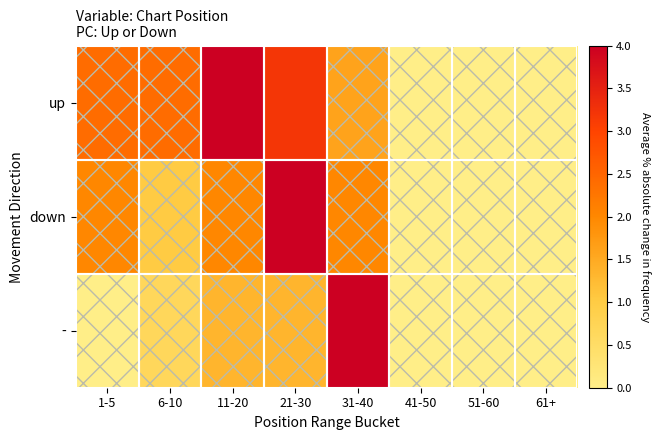

Which has a higher value, 21-30 or 11-20?

11-20